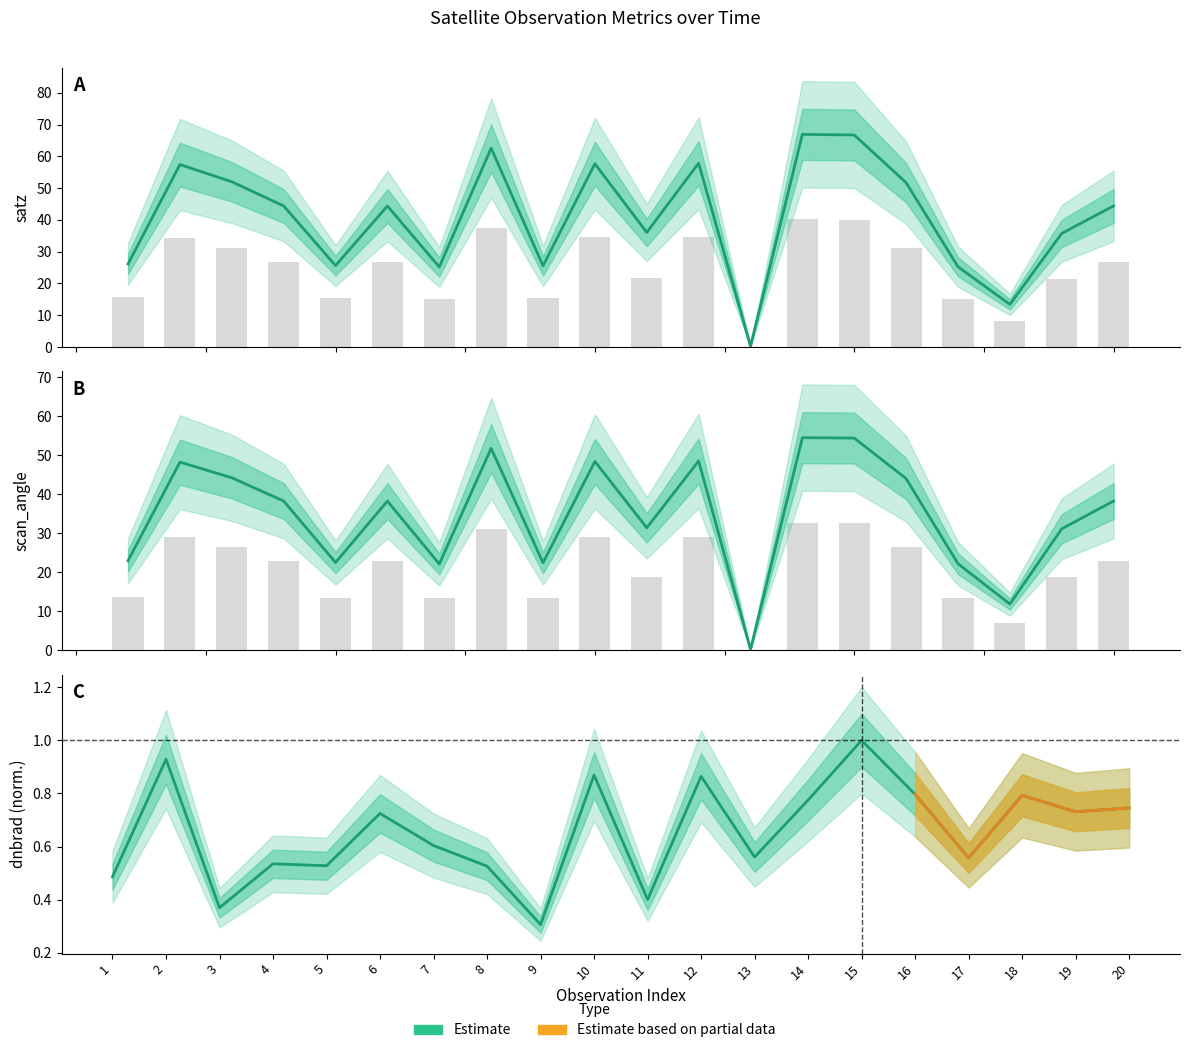

Where is satz nearest to the value 33?

19